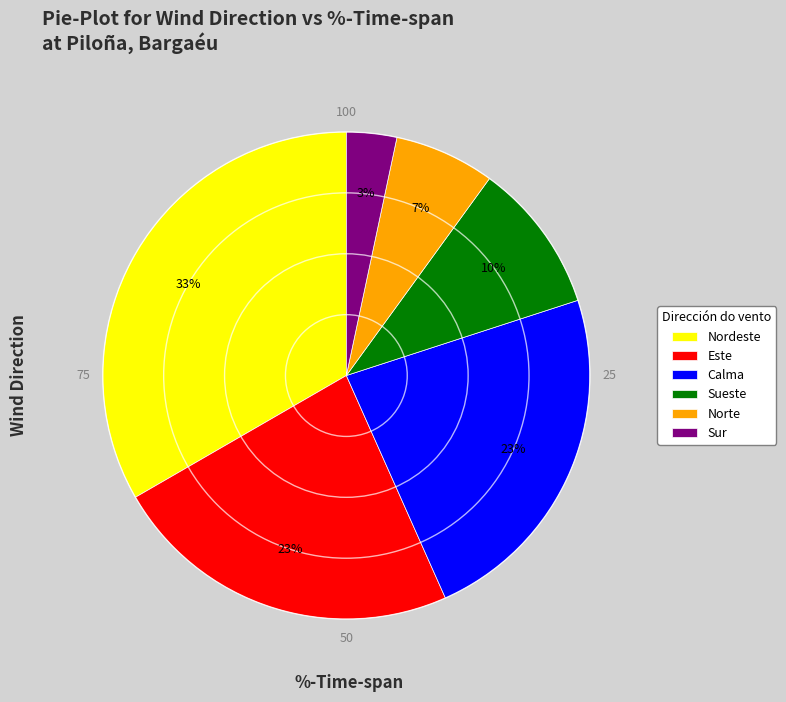

To the nearest percent, what percentage of the pie is Norte?

7%